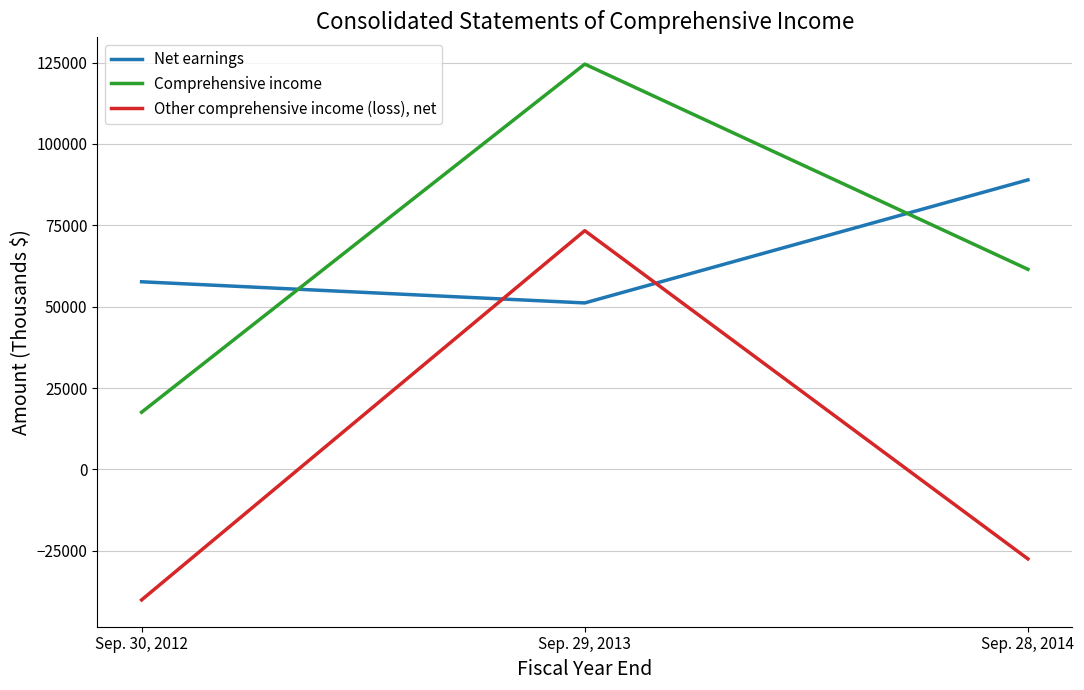

Count the Other comprehensive income (loss), net values in the range -40073 to 73351.

3